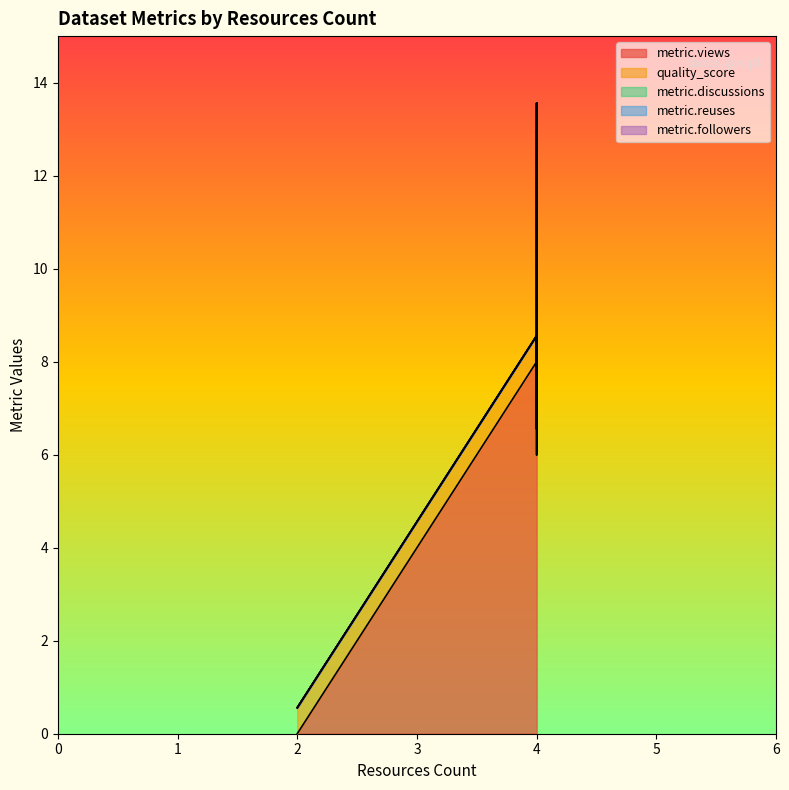

List the series in order of their peak value, highest first.

metric.views, quality_score, metric.discussions, metric.reuses, metric.followers